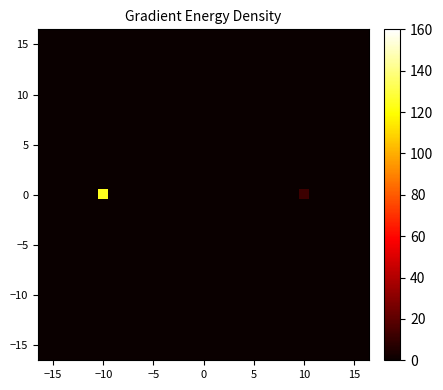

How many distinct data groups are displayed?

33